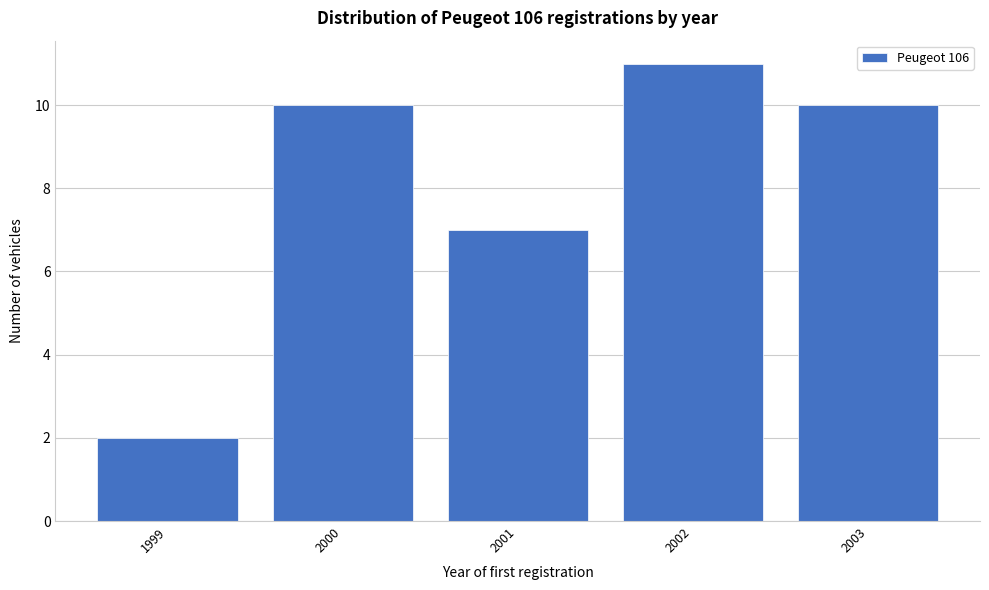

Reading left to right, extract all data points from this chart.

1999=2	2000=10	2001=7	2002=11	2003=10